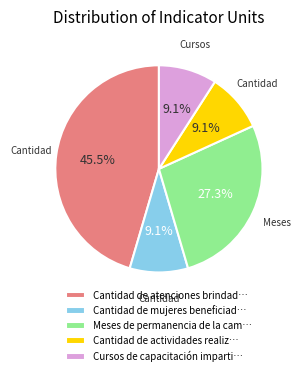

What is the largest slice in the pie chart?

Cantidad de atenciones brindad…